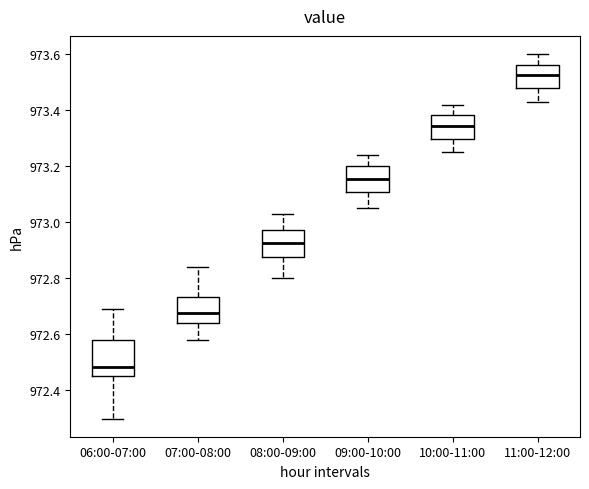

Reading left to right, read every box against the y-axis: the position of its median line, the range the box covers, and the ends of its whiskers. The values are not printed on the chart, so give them approximately, as read against the axis.

06:00-07:00: median 972.48, box 972.46 to 972.58, whiskers 972.30 to 972.70
07:00-08:00: median 972.68, box 972.64 to 972.74, whiskers 972.58 to 972.84
08:00-09:00: median 972.92, box 972.88 to 972.98, whiskers 972.80 to 973.04
09:00-10:00: median 973.16, box 973.10 to 973.20, whiskers 973.06 to 973.24
10:00-11:00: median 973.34, box 973.30 to 973.38, whiskers 973.26 to 973.42
11:00-12:00: median 973.52, box 973.48 to 973.56, whiskers 973.44 to 973.60